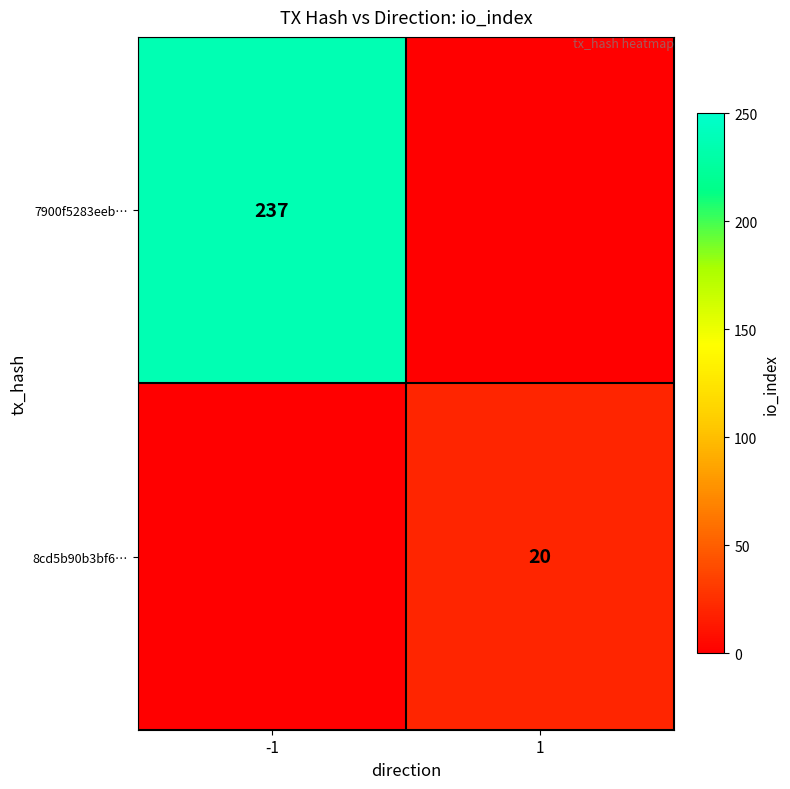

The value of 8cd5b90b3bf6… at 1 is 11. True or false?

False